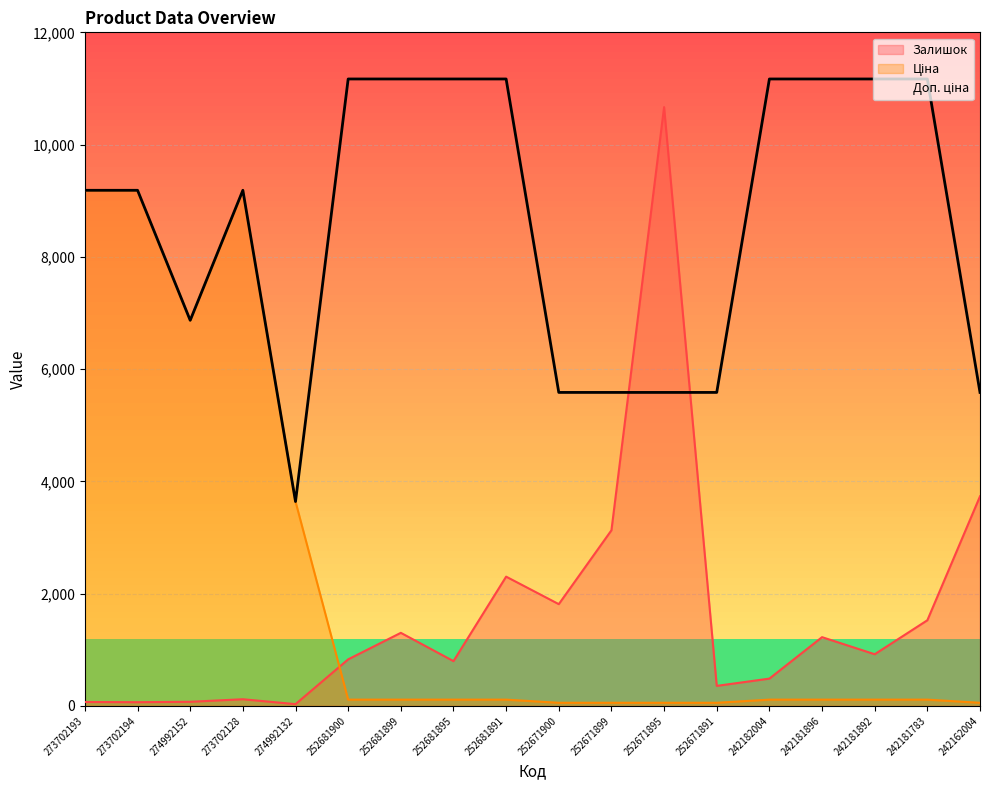

The Ціна series shows 111.7 at 252681891. True or false?

True